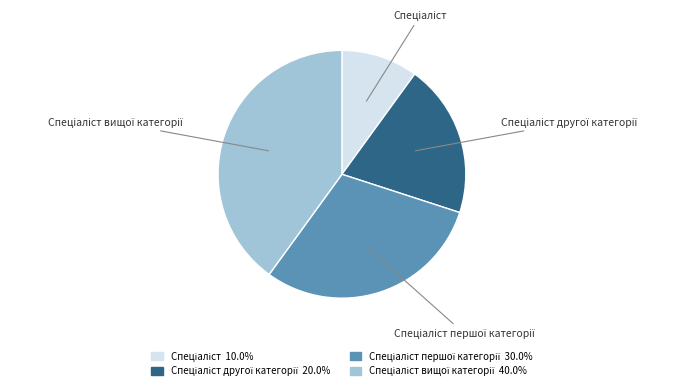

Is there a majority slice in this chart?

No